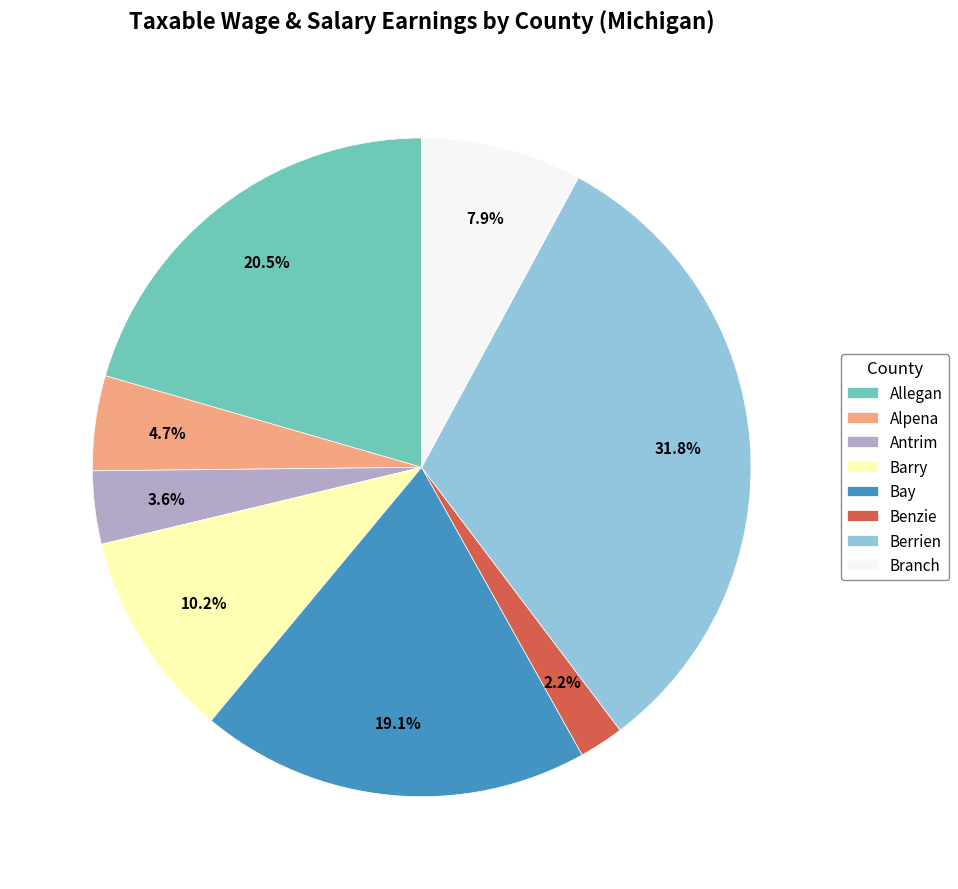

How many segments does this pie chart have?

8